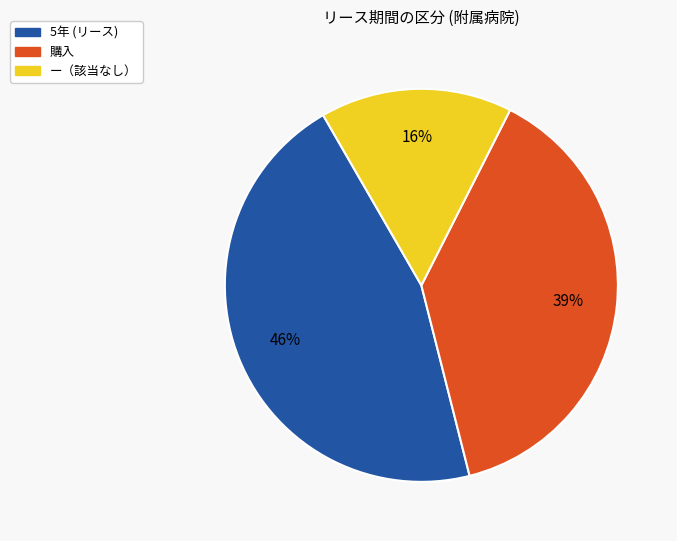

Is there any slice that represents more than half of the pie?

No